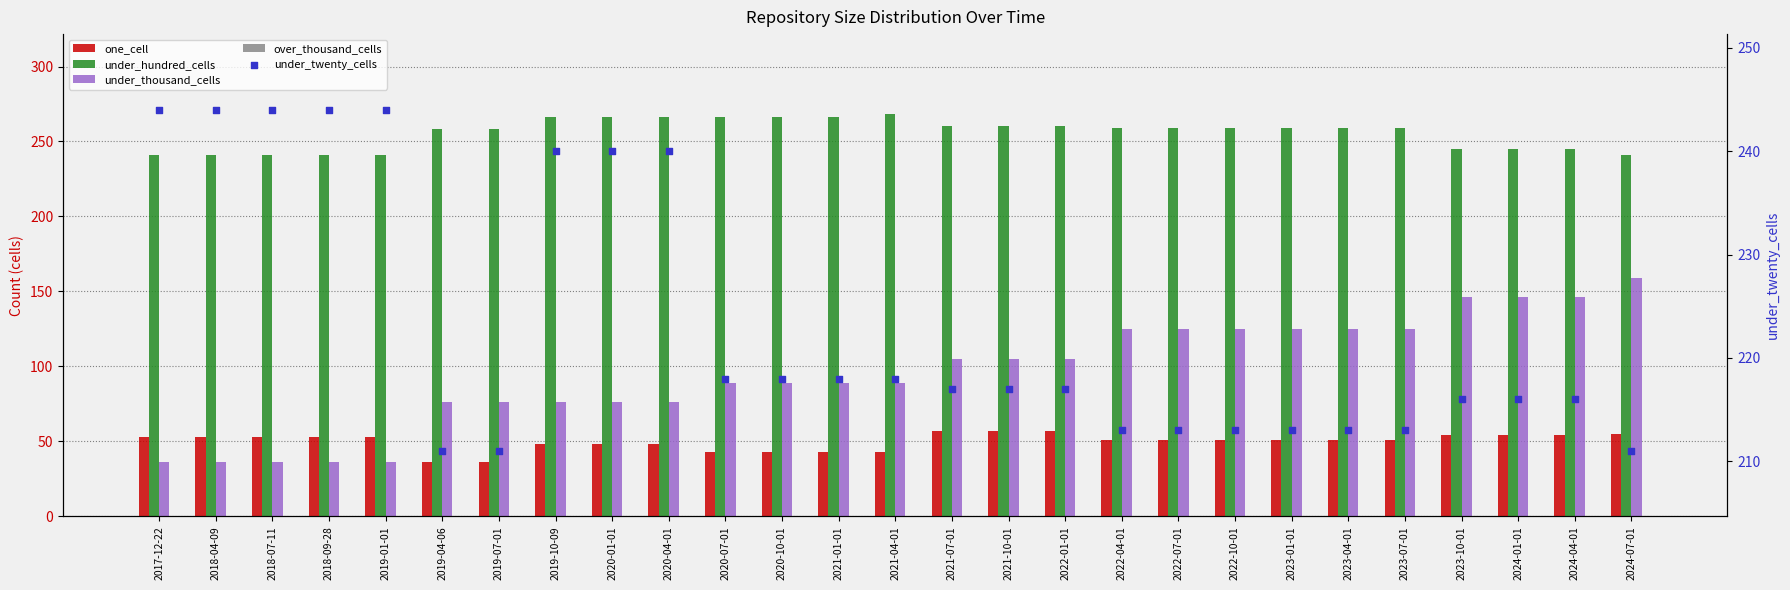

Is the value of under_thousand_cells at 2020-04-01 greater than the value of over_thousand_cells at 2020-01-01?

Yes